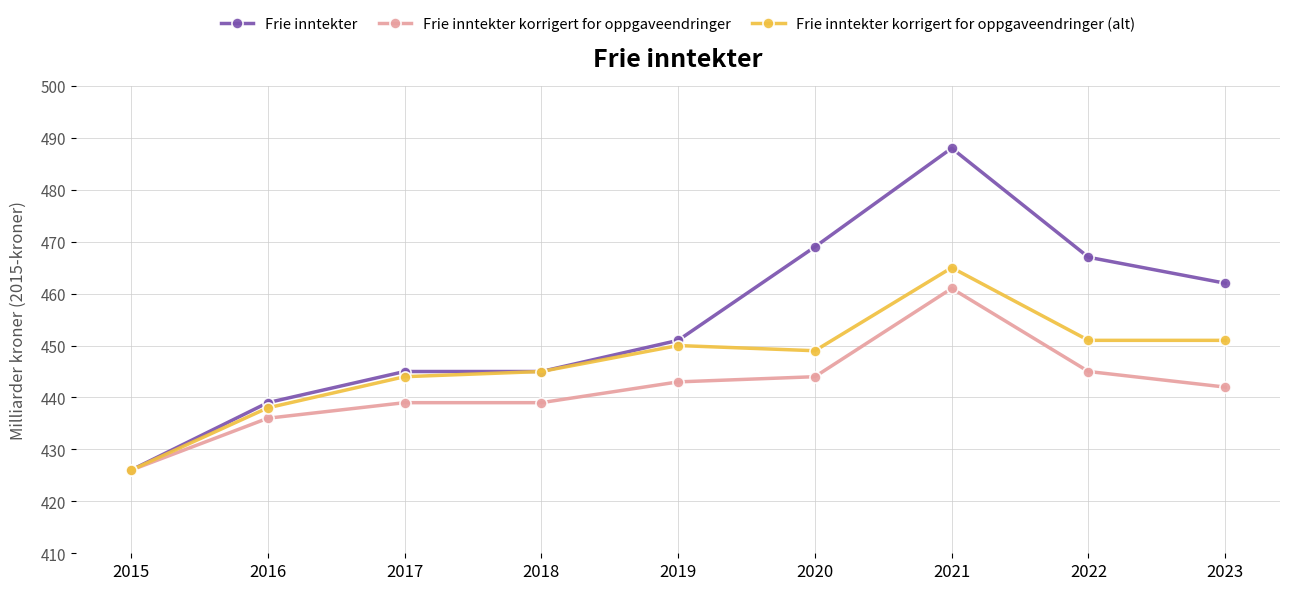

Reading right to left, extract all data points from this chart.

Frie inntekter: 2023=462	2022=467	2021=488	2020=469	2019=451	2018=445	2017=445	2016=439	2015=426
Frie inntekter korrigert for oppgaveendringer: 2023=442	2022=445	2021=461	2020=444	2019=443	2018=439	2017=439	2016=436	2015=426
Frie inntekter korrigert for oppgaveendringer (alt): 2023=451	2022=451	2021=465	2020=449	2019=450	2018=445	2017=444	2016=438	2015=426